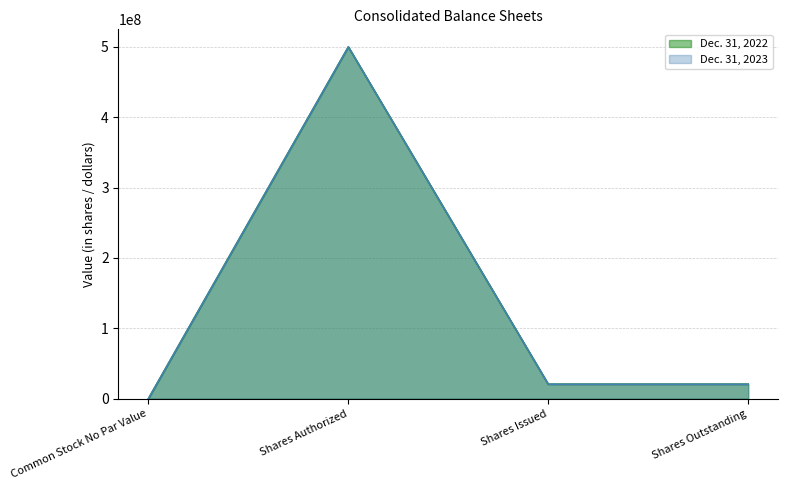

Which label corresponds to the smallest value in the chart?

Common Stock No Par Value